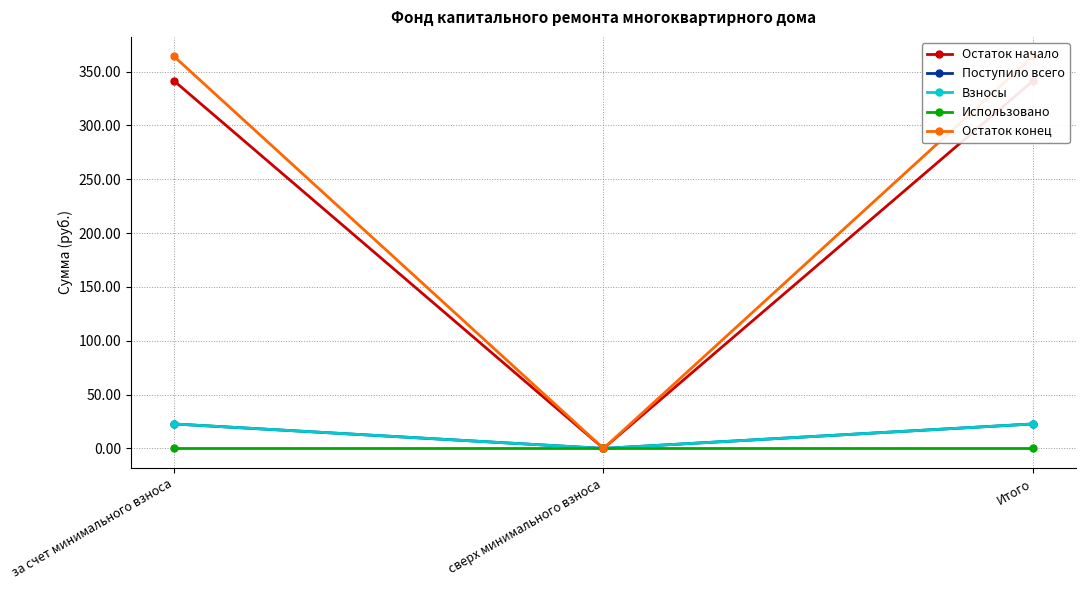

Does the chart have visible grid lines?

Yes